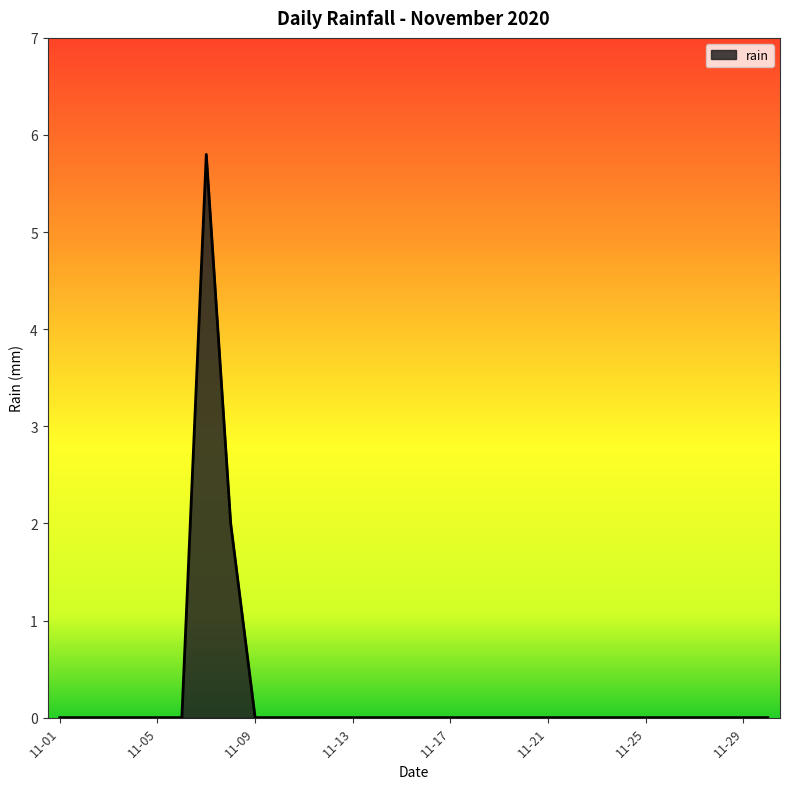

What is the maximum value shown in the chart?

5.8